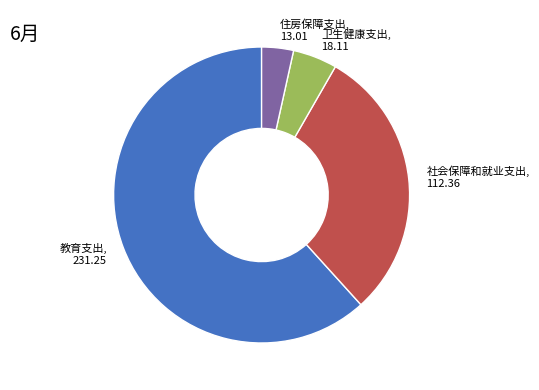

True or false: 教育支出, 231.25 accounts for 62% of the total.

True